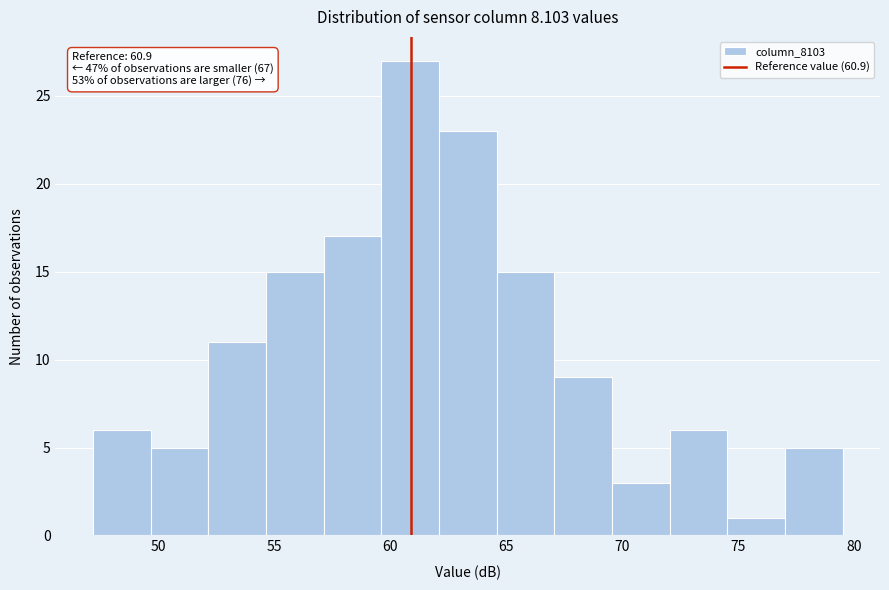

Which range on the x-axis has the tallest bar?

59.5 to 62.0